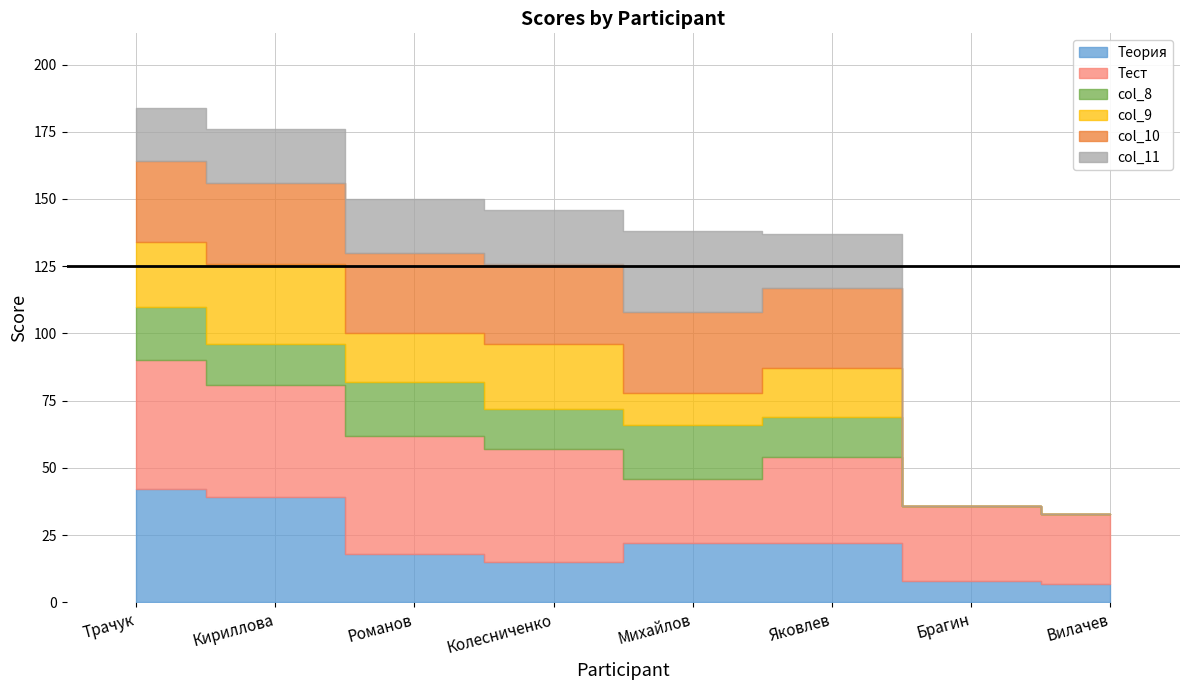

Which has a higher value, Романов or Кириллова?

Кириллова